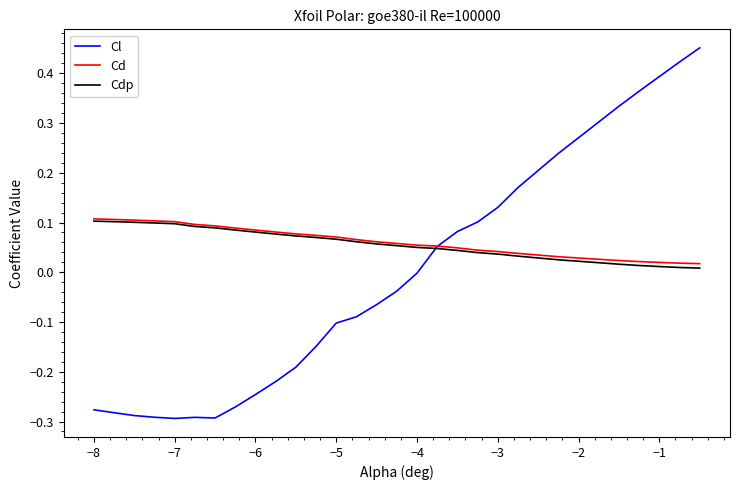

Is this an area chart (filled region under the line)?

No